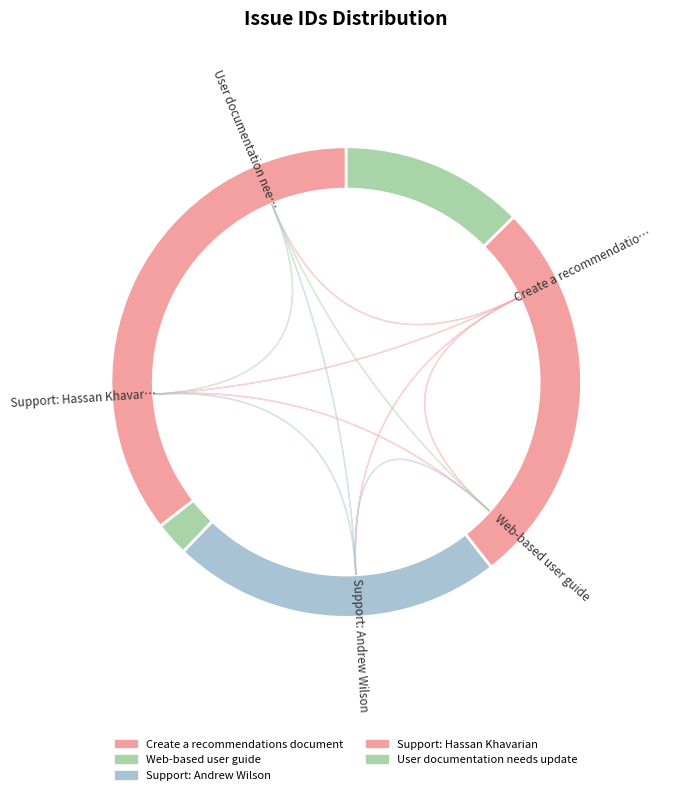

Is there any slice that represents more than half of the pie?

No